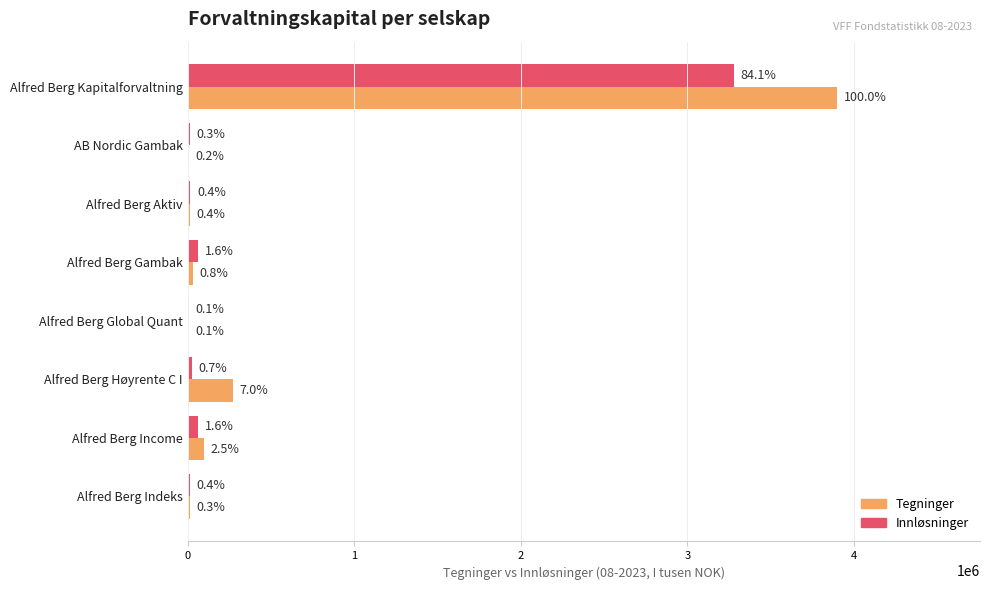

Rank the series by their average value, from highest to lowest.

Tegninger, Innløsninger